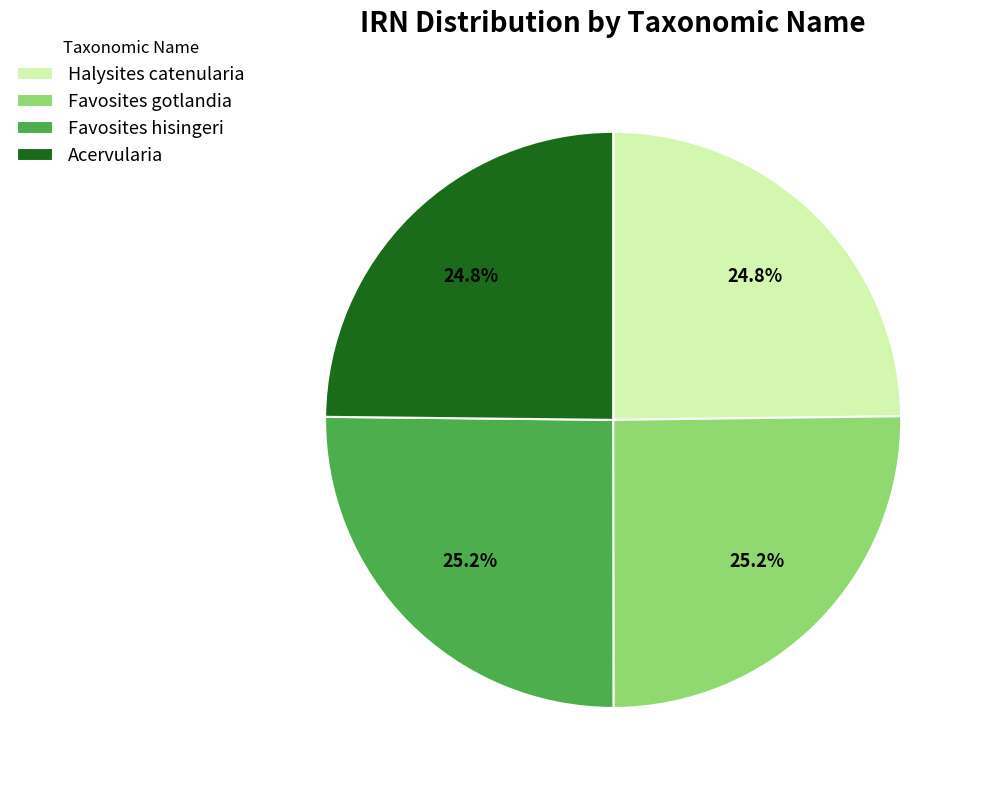

What is the ratio of the value at Favosites hisingeri to the value at Halysites catenularia?

1.0